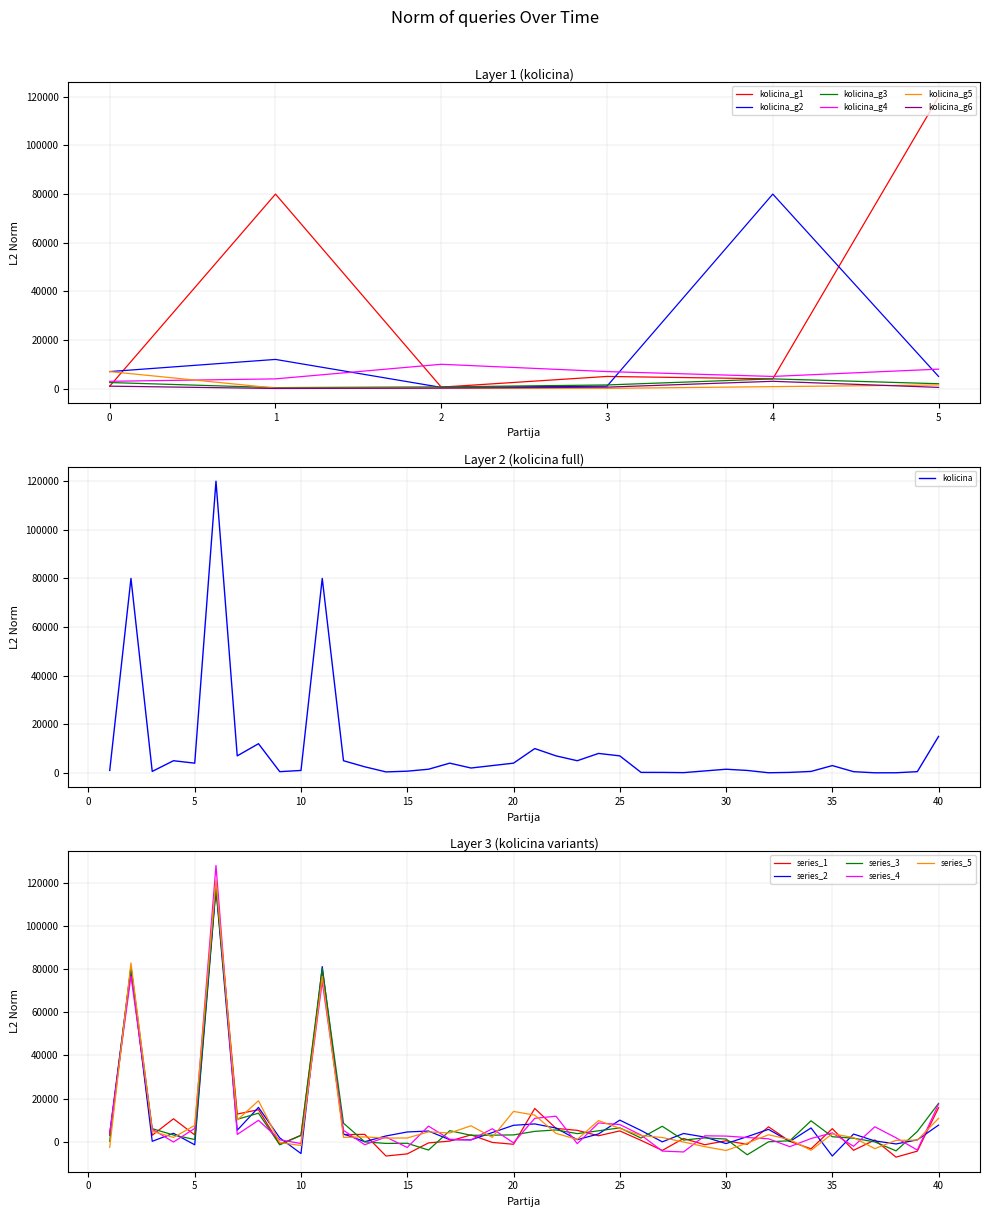

The value of kolicina_g5 at 0 is 7000. True or false?

True